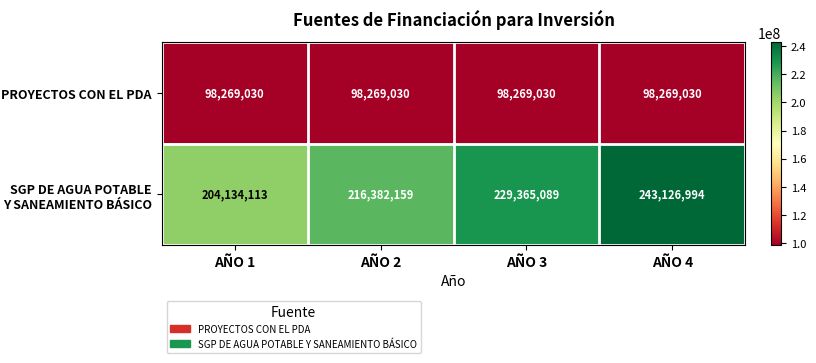

What is the smallest value displayed?

98269030